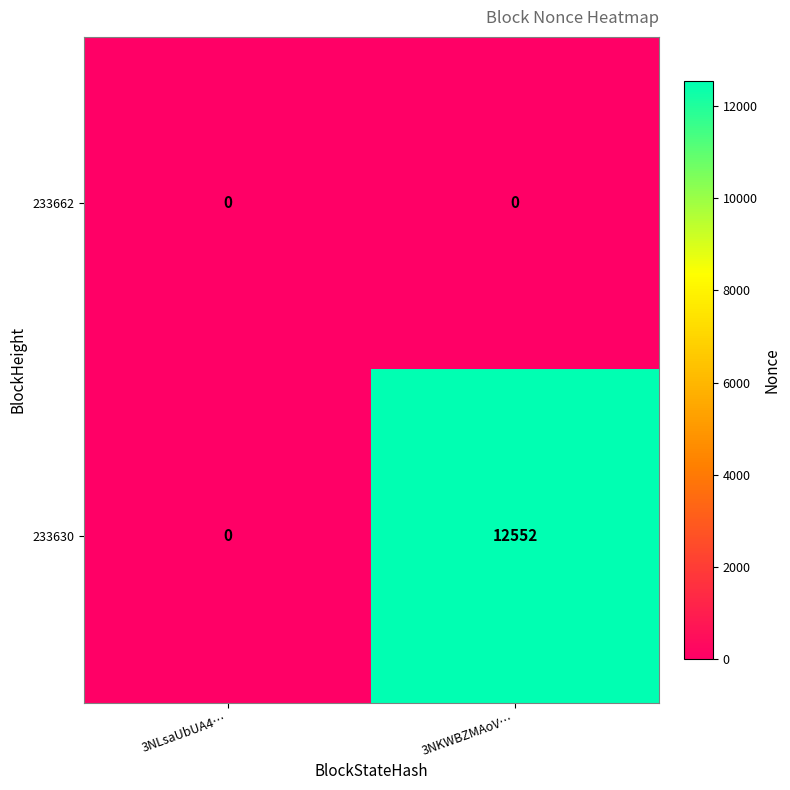

The value of 233662 at 3NLsaUbUA4… is 0. True or false?

True